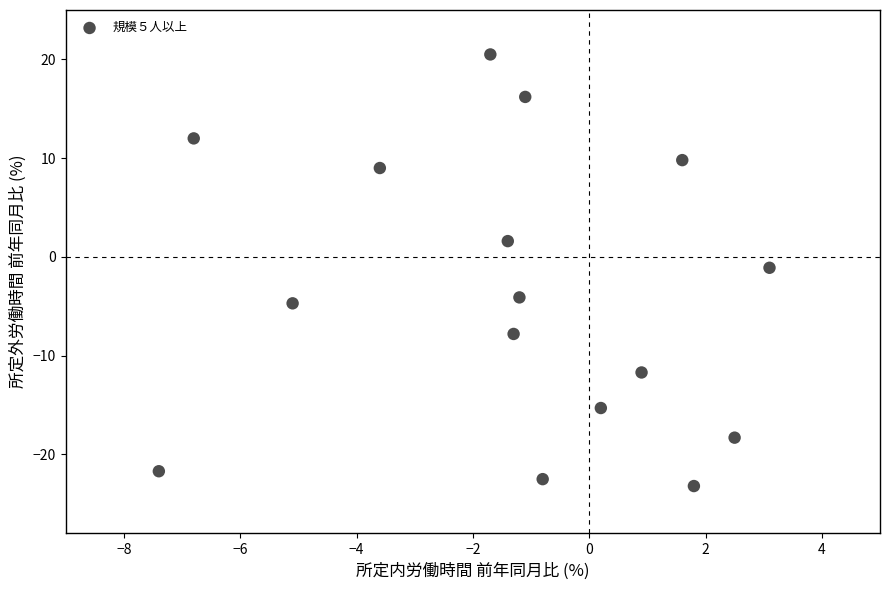

What is the range of Y values (max minus min)?

43.7